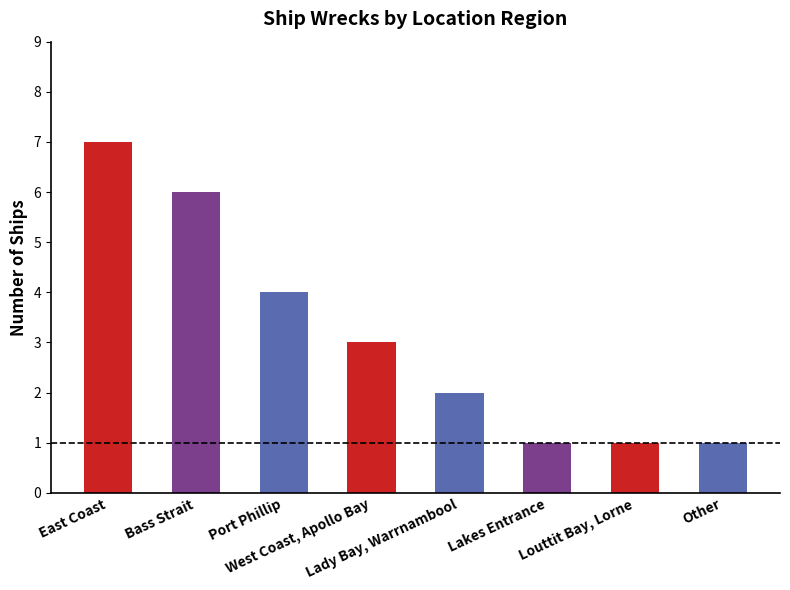

What is the maximum value shown in the chart?

7